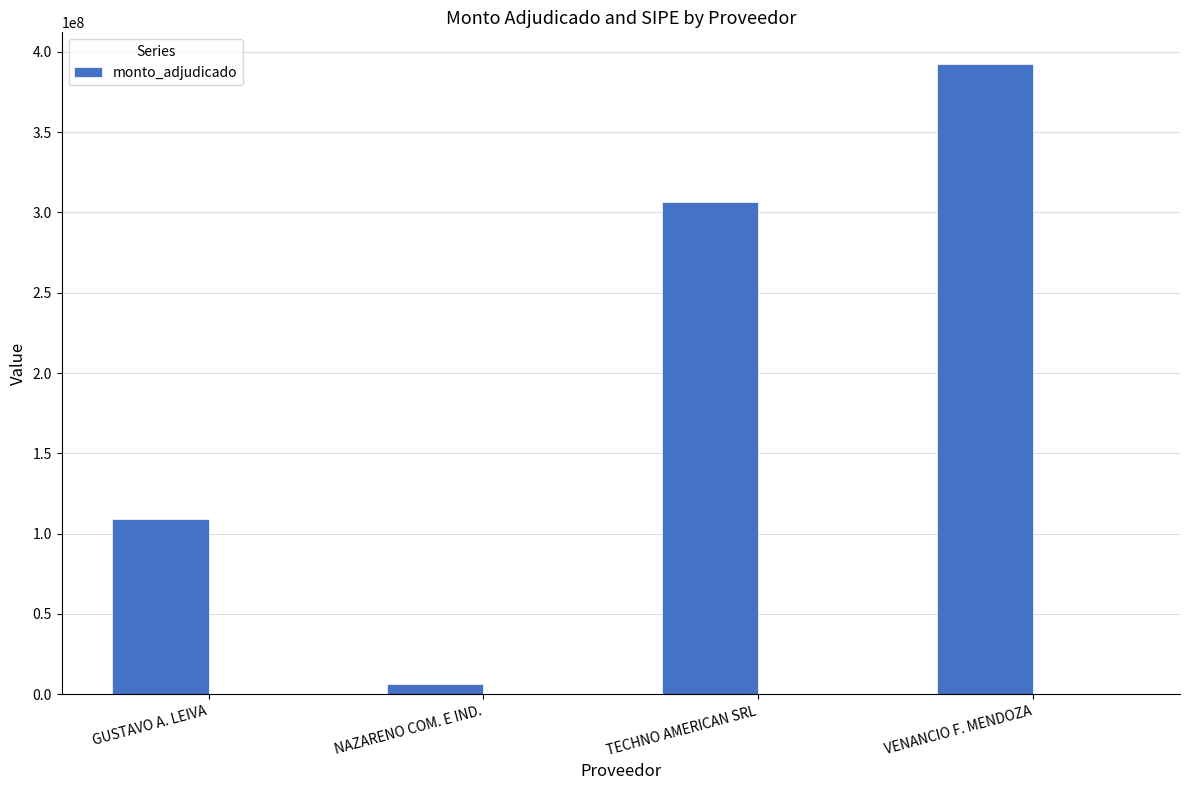

Rank the categories by value from highest to lowest.

VENANCIO F. MENDOZA, TECHNO AMERICAN SRL, GUSTAVO A. LEIVA, NAZARENO COM. E IND.